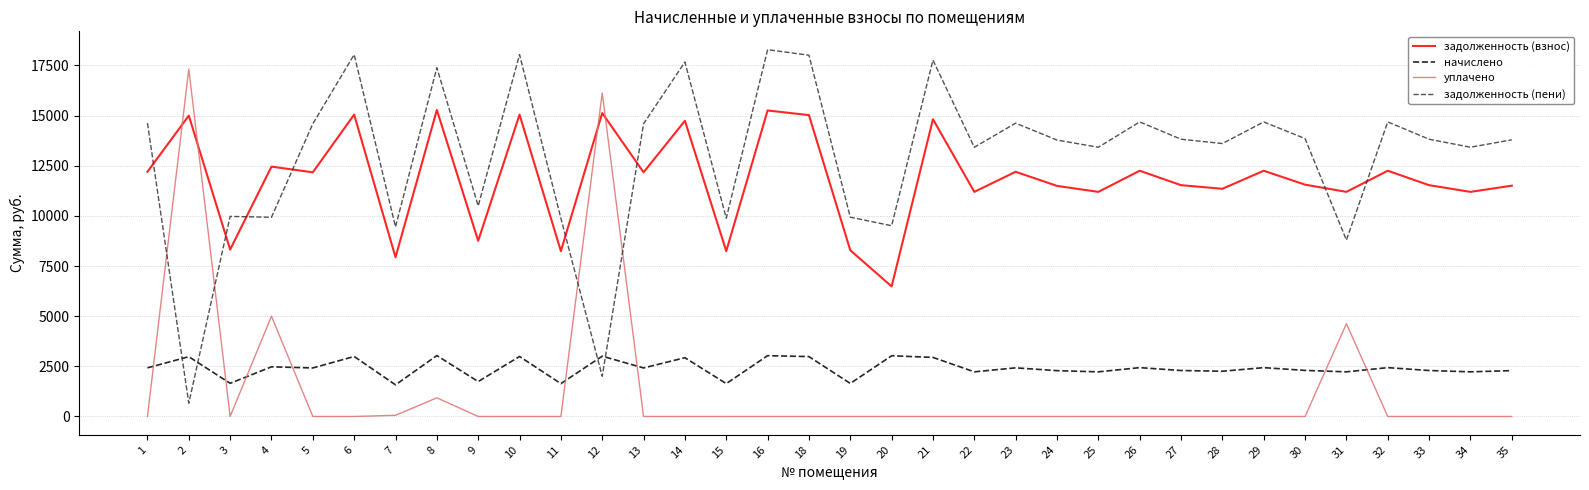

What is the difference between the задолженность (пени) values at 14 and 28?

4063.4